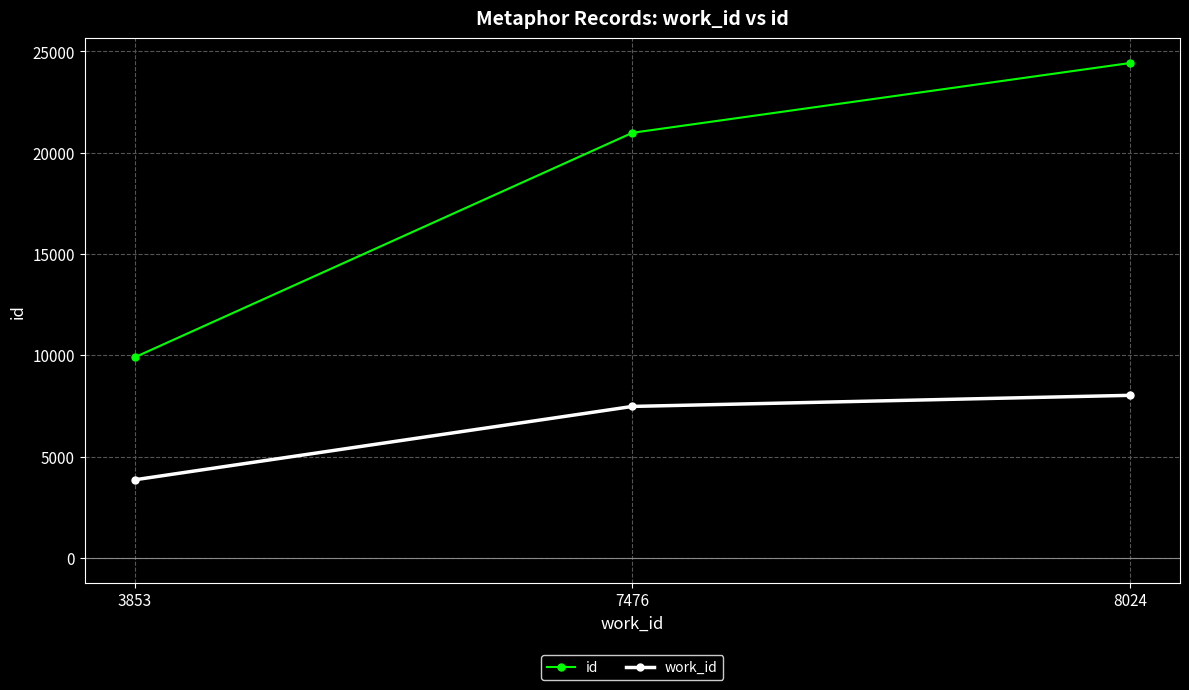

Is it true that work_id equals 7476 at 7476?

True